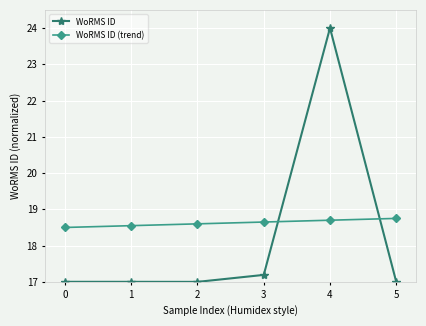

Which series changed the most between 3 and 4?

WoRMS ID